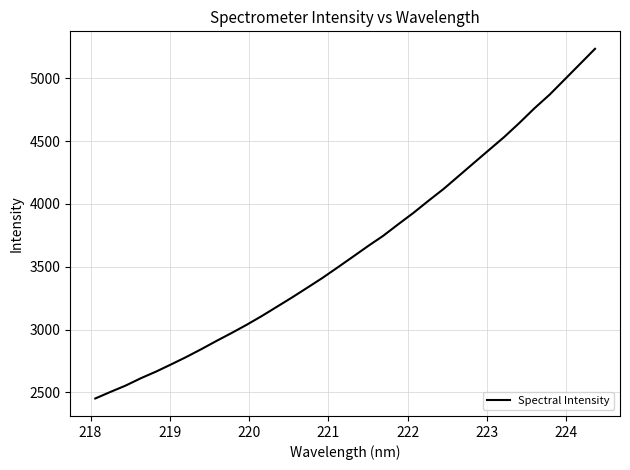

Is this an area chart (filled region under the line)?

No